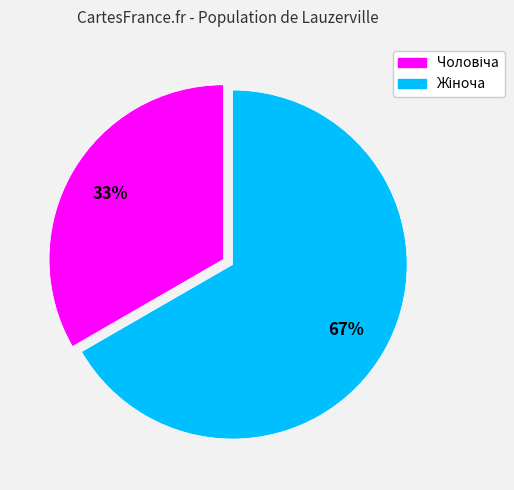

Is there any slice that represents more than half of the pie?

Yes